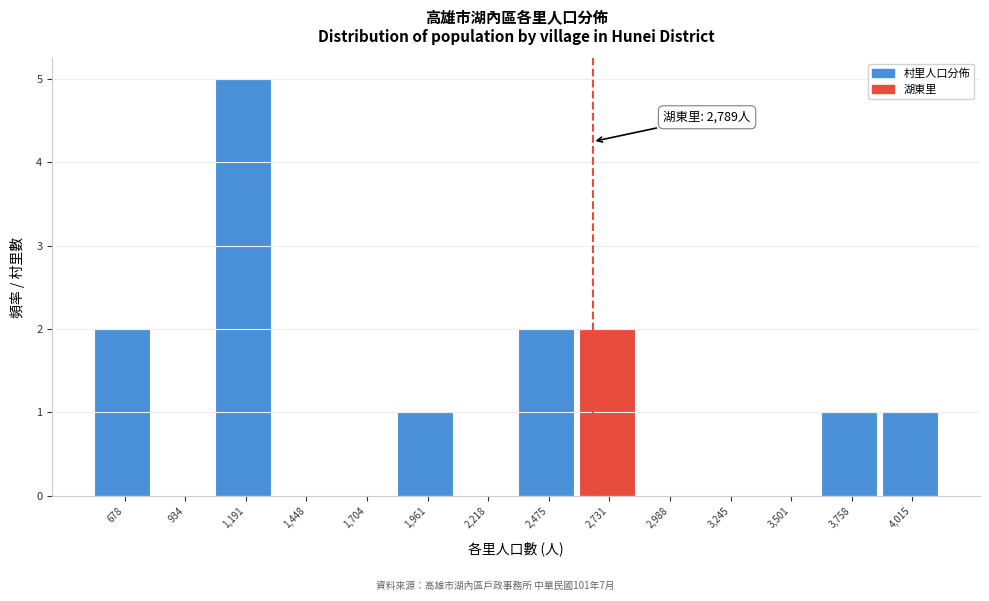

Reading right to left, what are all the values shown in this chart?

4,015=1	3,758=1	3,501=0	3,245=0	2,988=0	2,731=2	2,475=2	2,218=0	1,961=1	1,704=0	1,448=0	1,191=5	934=0	678=2